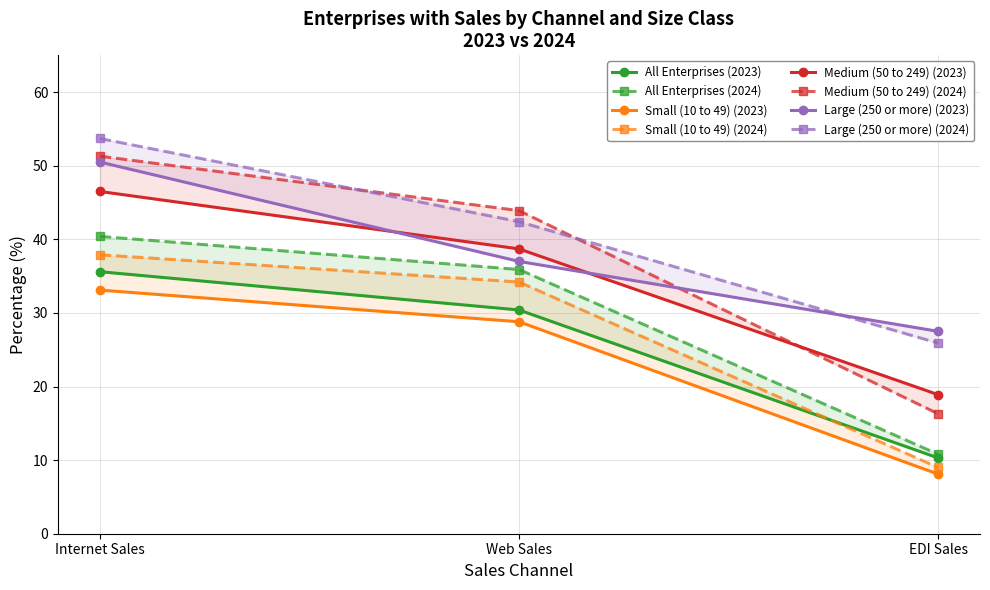

At which category is the sum across all series the highest?

Internet Sales 2024